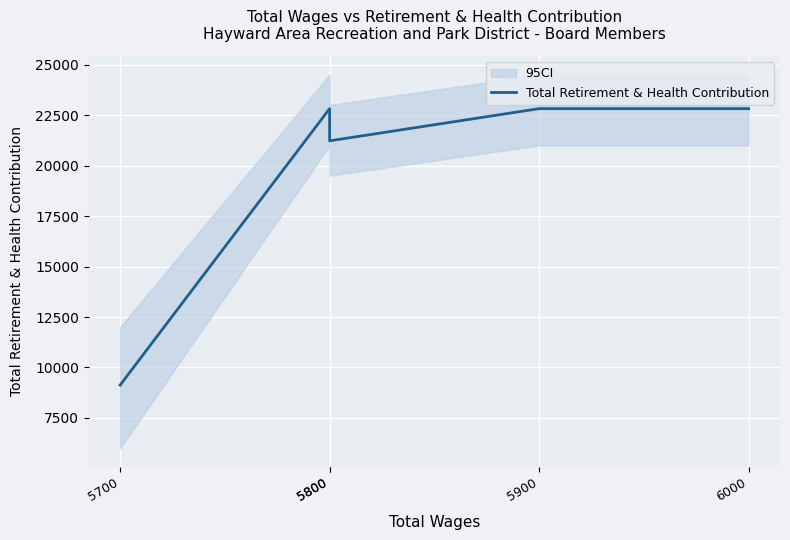

The chart shows a value of 21226 at 5800. True or false?

True